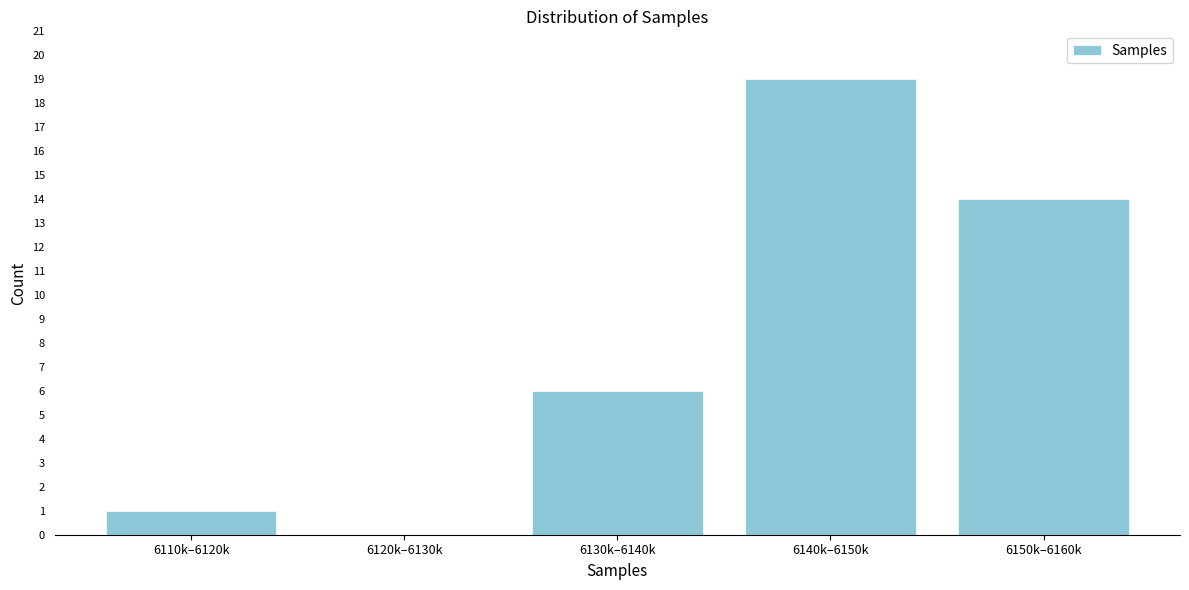

Reading left to right, what are all the values shown in this chart?

6110k–6120k=1	6120k–6130k=0	6130k–6140k=6	6140k–6150k=19	6150k–6160k=14